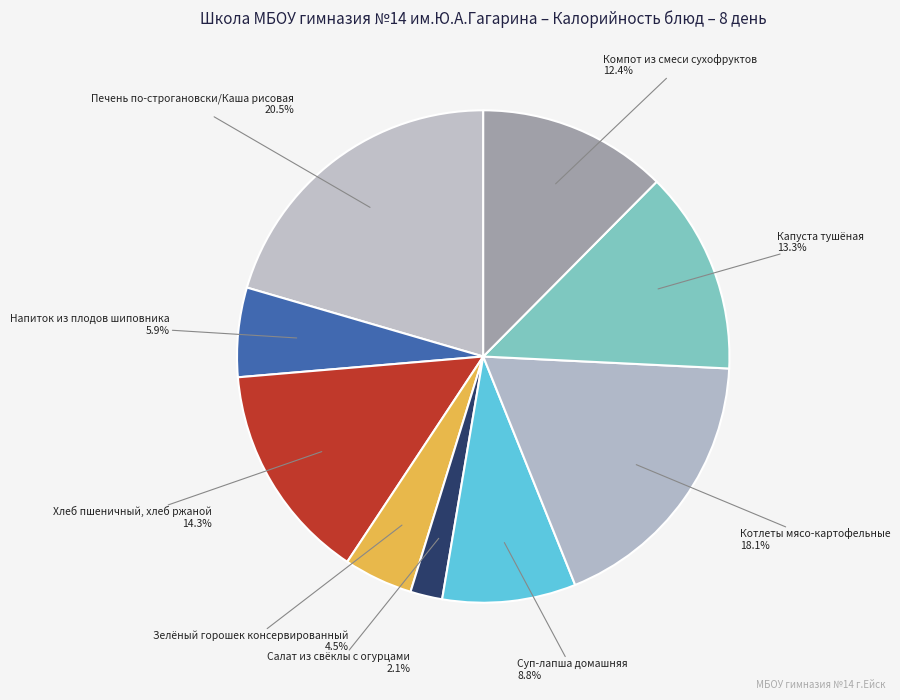

How many segments does this pie chart have?

9